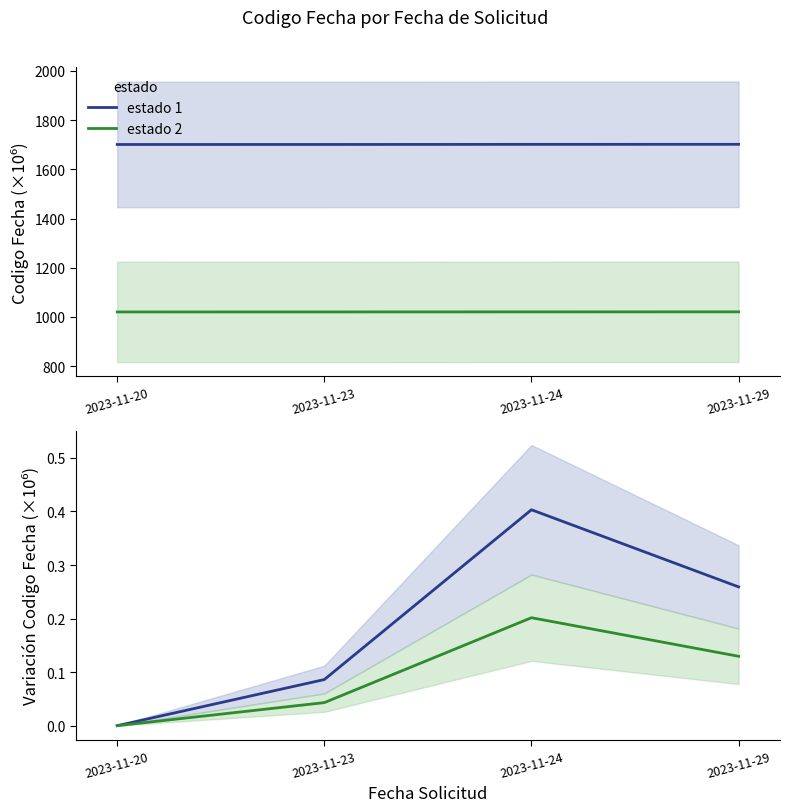

True or false: estado 1 and estado 2 intersect in this chart.

False